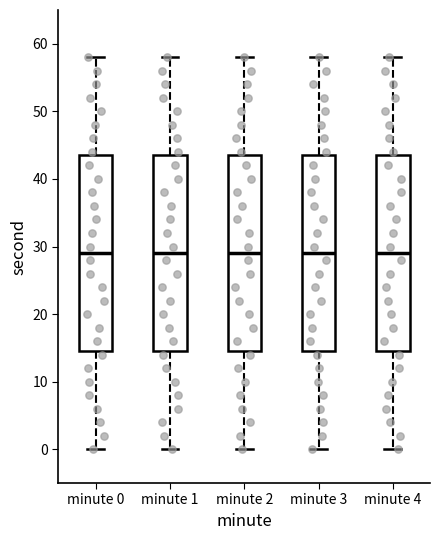

Where is the lower edge of the box for minute 2 on the y-axis? The values are not printed on the chart, so give them approximately, as read against the axis.

15